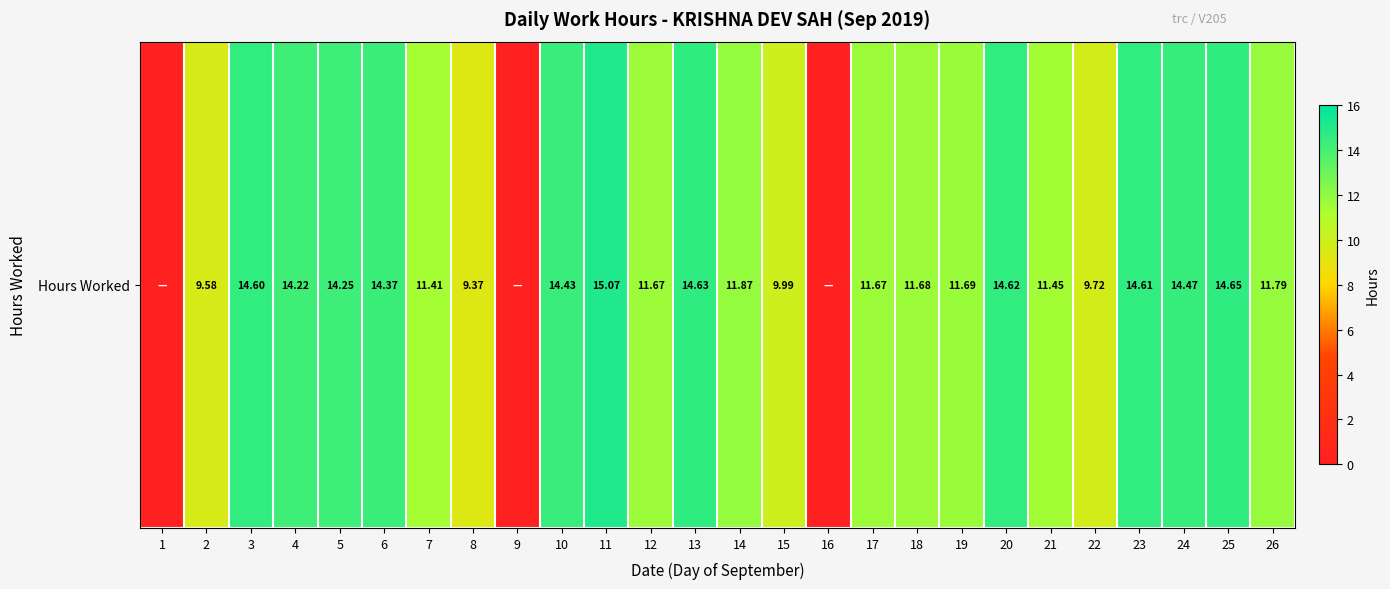

What is the approximate value at 5?

14.2